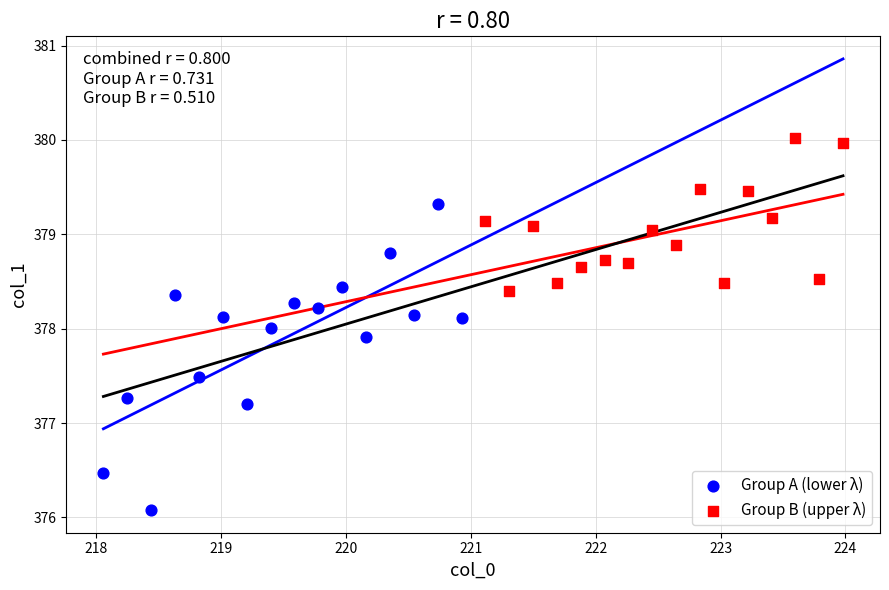

Which series contains the lowest Y value?

Group A (lower λ)